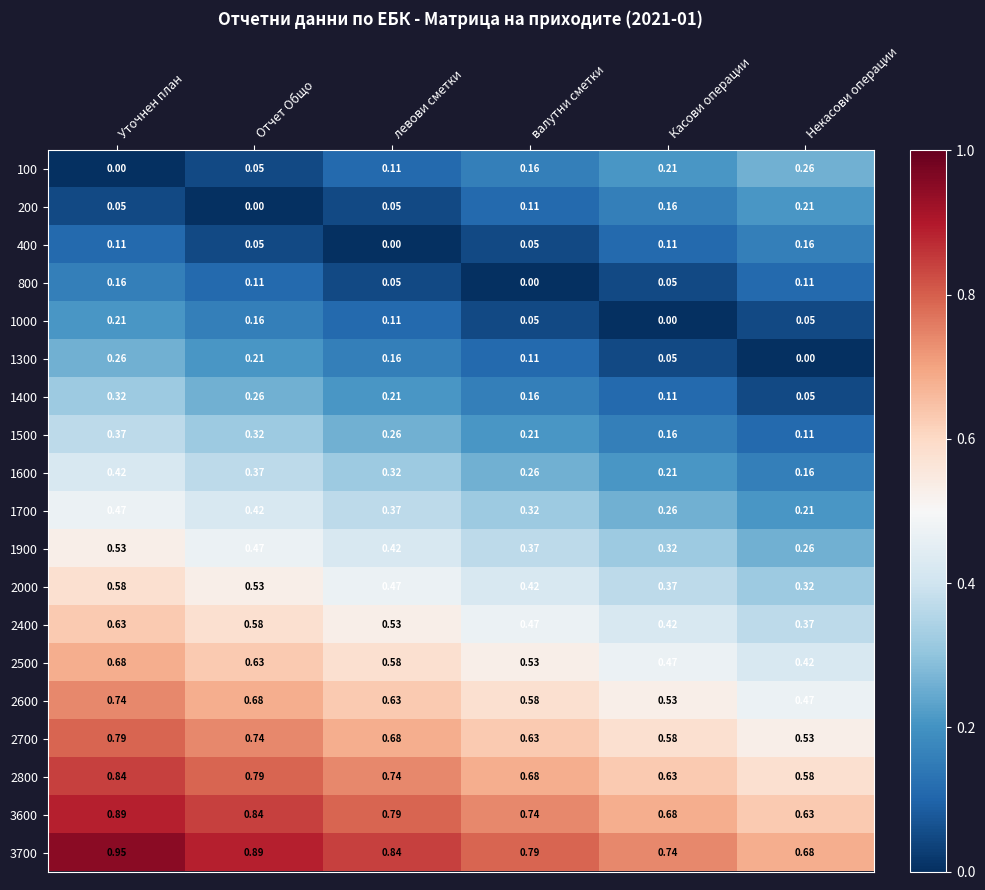

At which category is the sum across all series the highest?

Уточнен план